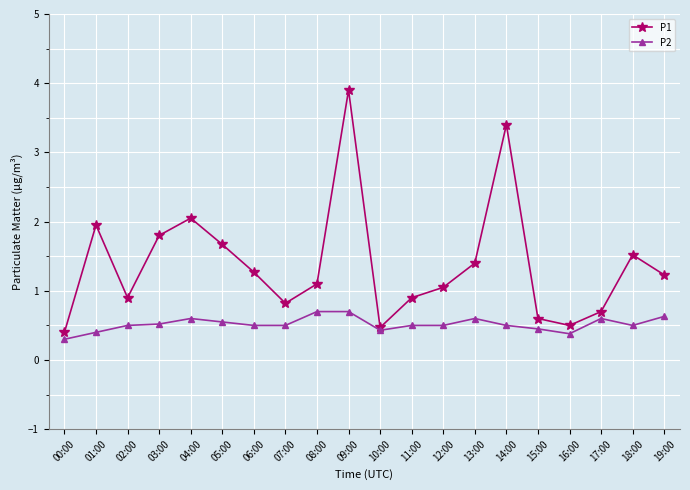

Is the value of P2 at 15:00 greater than the value of P1 at 09:00?

No